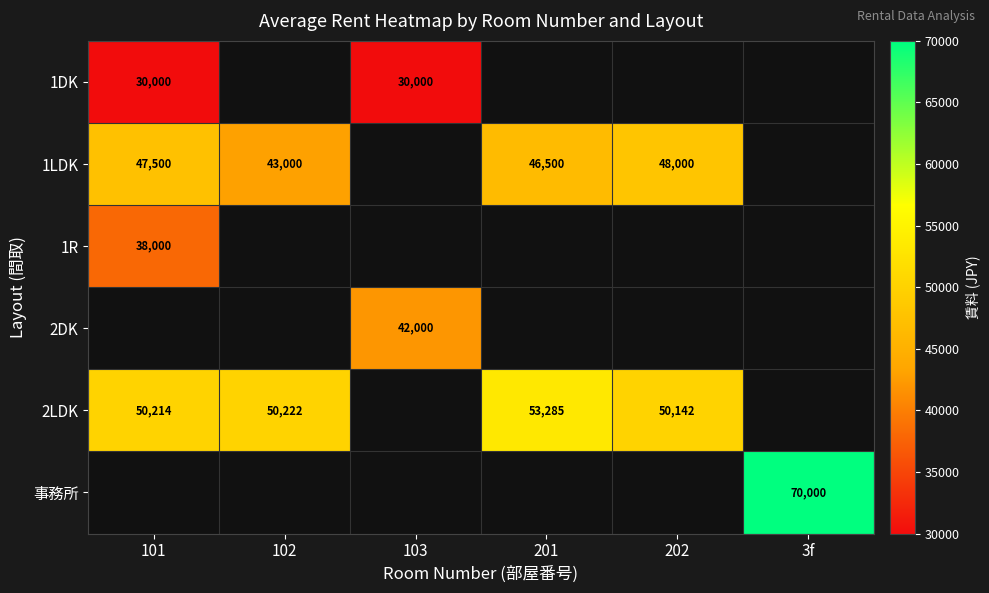

How many values in 2LDK are above zero?

4